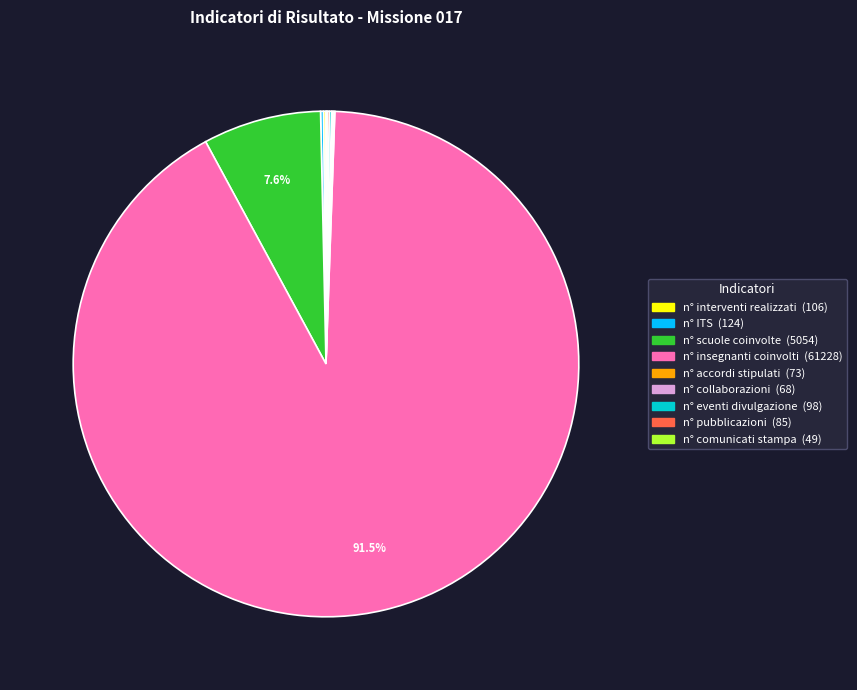

Rank the categories by value from highest to lowest.

n° insegnanti/dirigenti scolastici coinvolti, n° scuole coinvolte, n° ITS, n° interventi realizzati, n° di eventi di divulgazione della ricerca, n° pubblicazioni, n° accordi stipulati, n° collaborazioni/protocolli d'intesa, n° comunicati stampa e interventi divulgativi